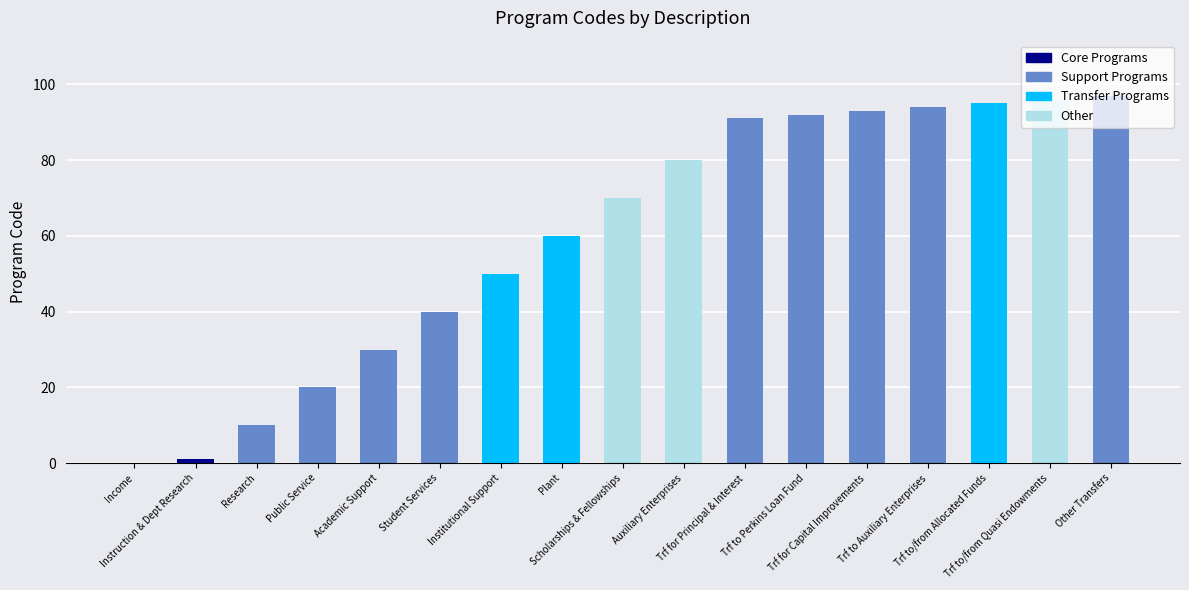

What is the greatest value displayed?

97